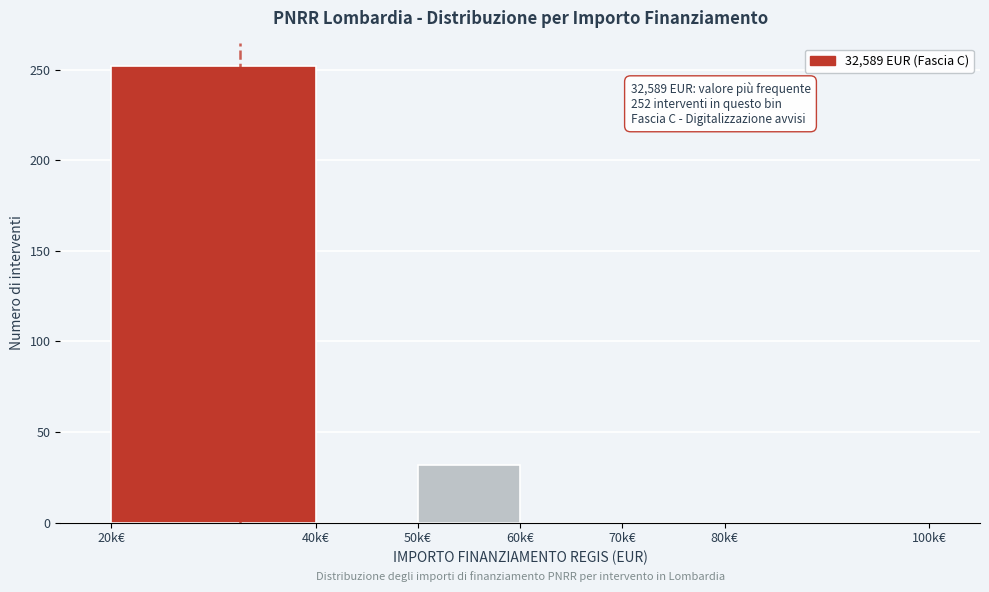

Reading left to right, list all the values displayed in this chart.

20k€=252	40k€=0	50k€=32	60k€=0	70k€=0	80k€=0